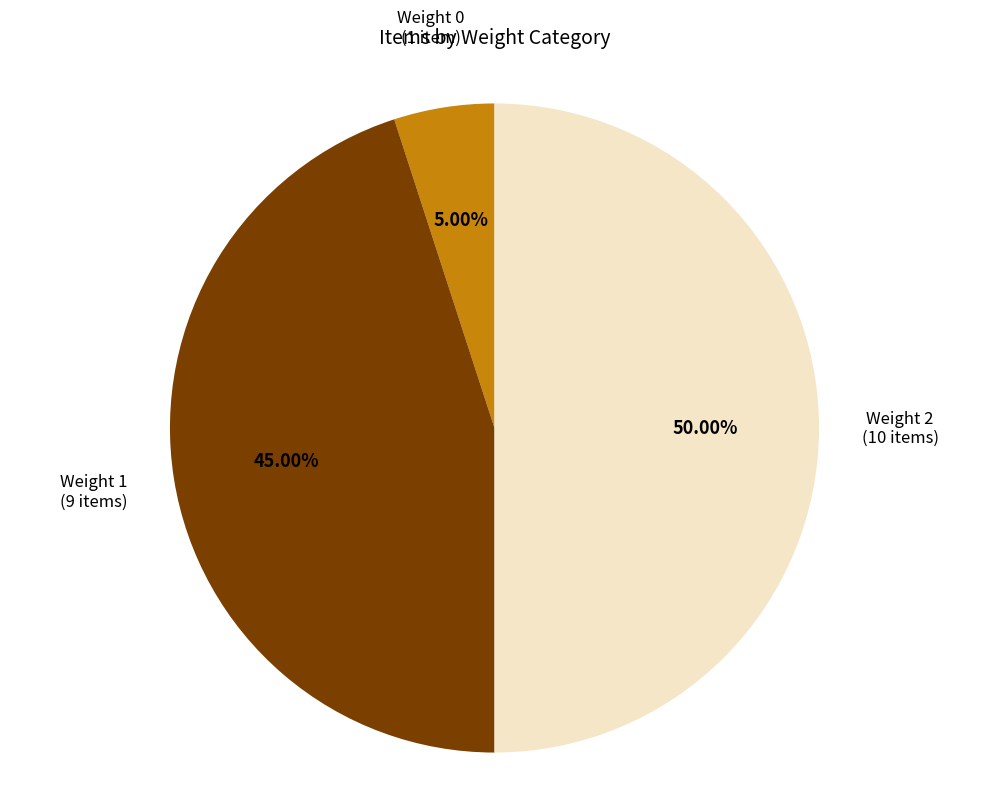

To the nearest percent, what is the difference between the largest and smallest slice percentages?

45%